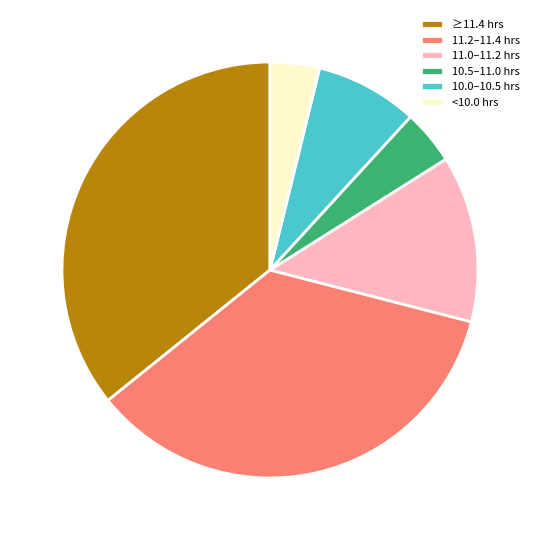

Which category has the biggest portion of the pie?

≥11.4 hrs